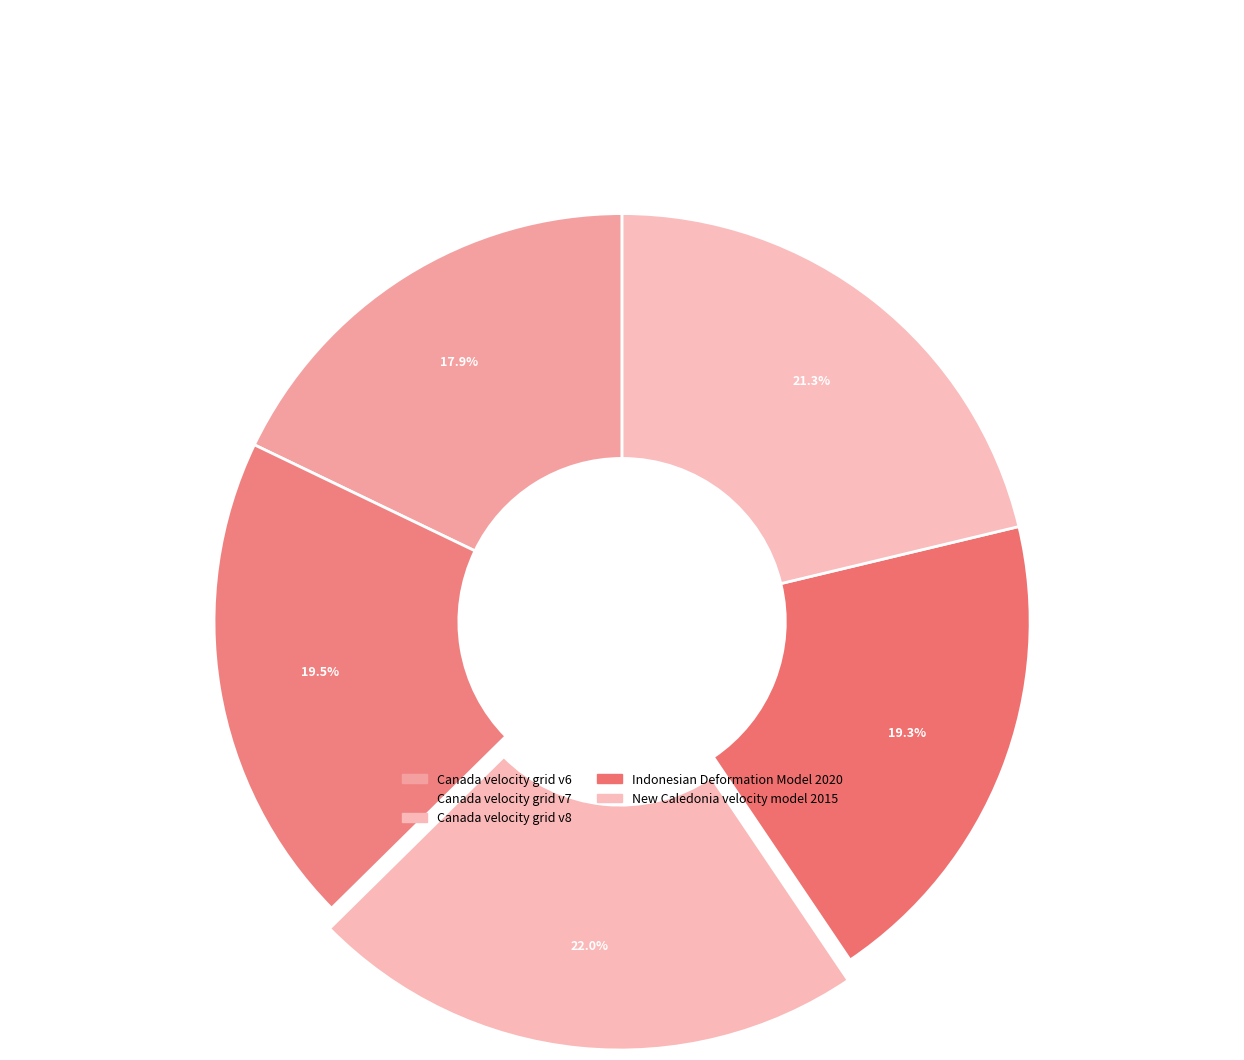

Count the number of slices in the pie.

5